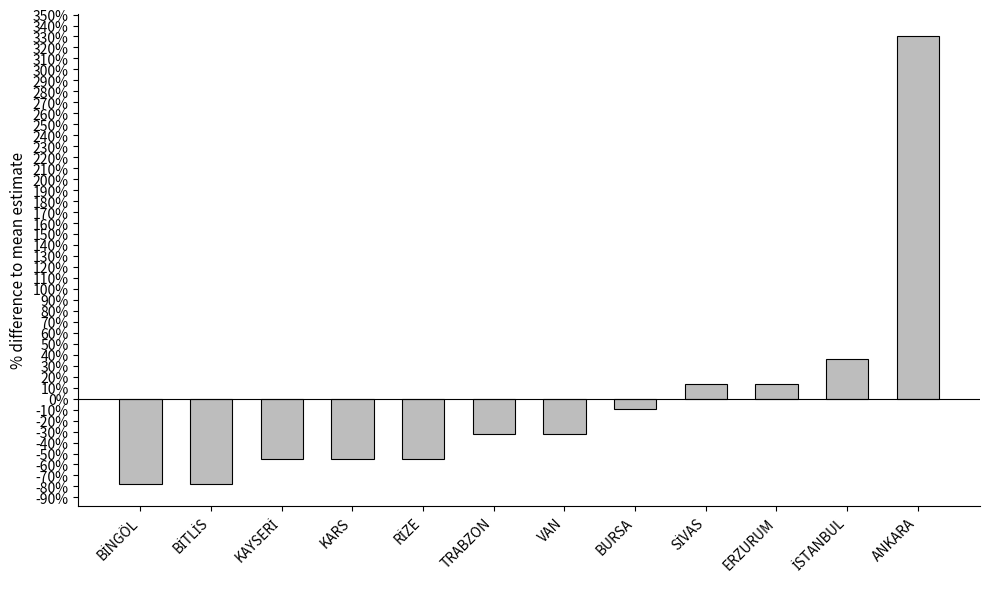

At which category does the chart reach its peak across all series?

ANKARA